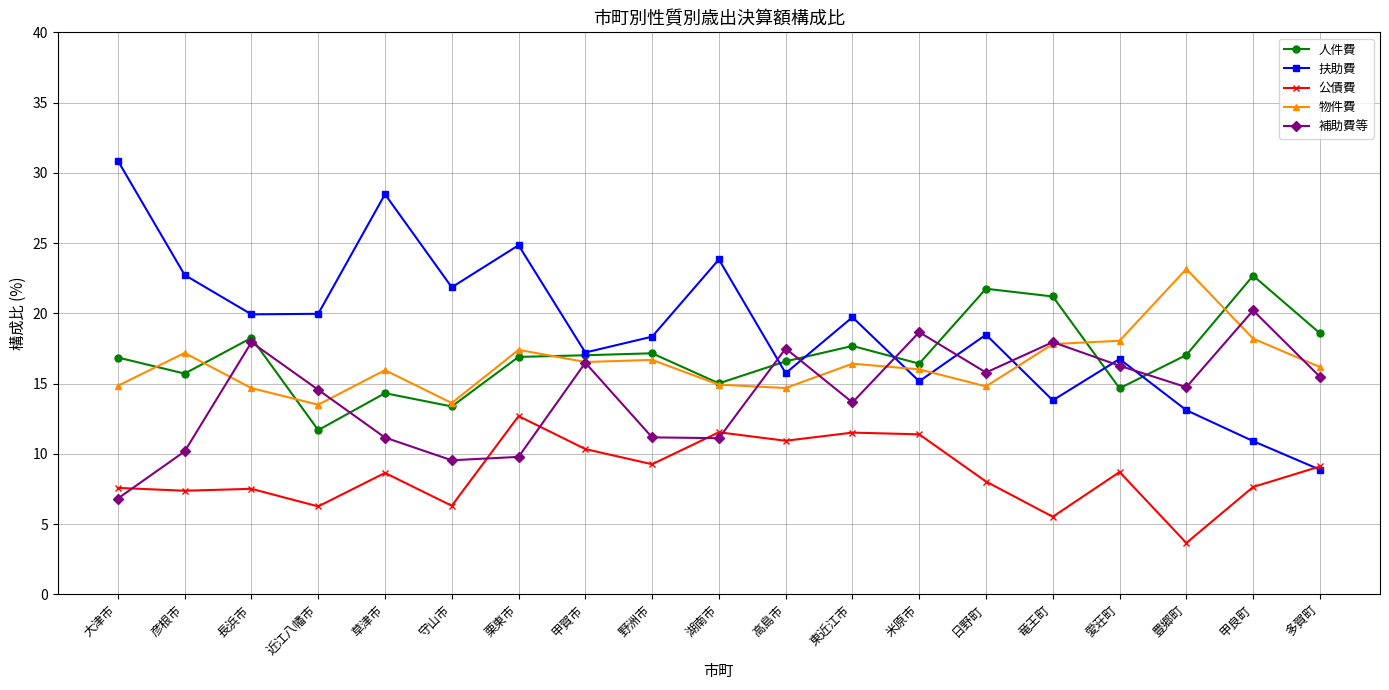

The value of 公債費 at 竜王町 is 5.5. True or false?

True